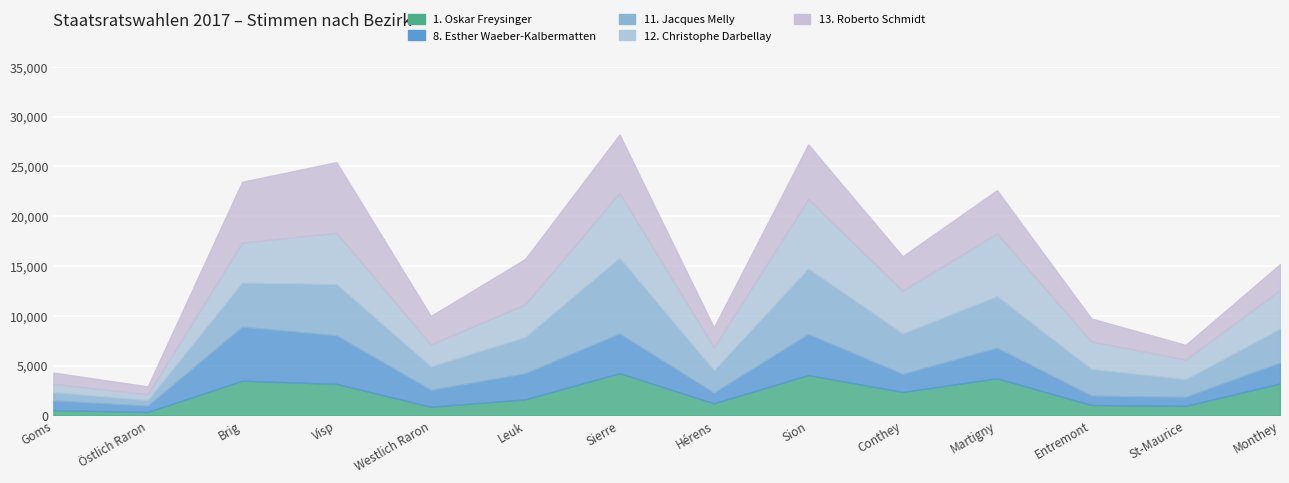

Where is the first local maximum for 12. Christophe Darbellay?

Visp